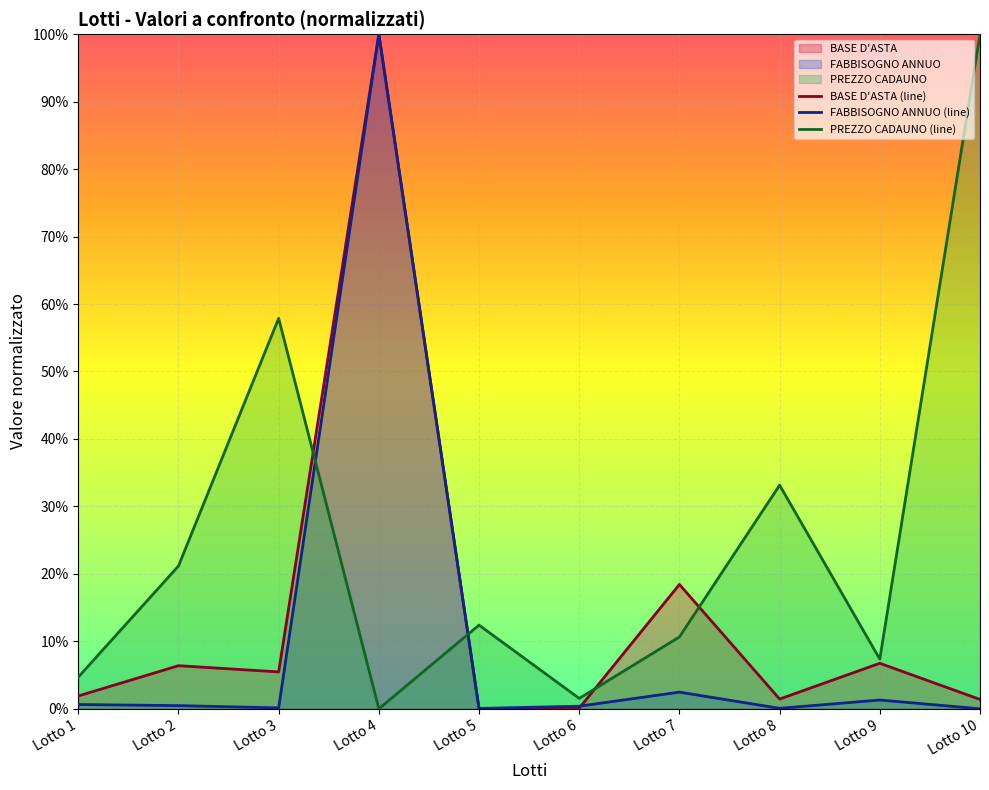

How many series are shown in this chart?

3